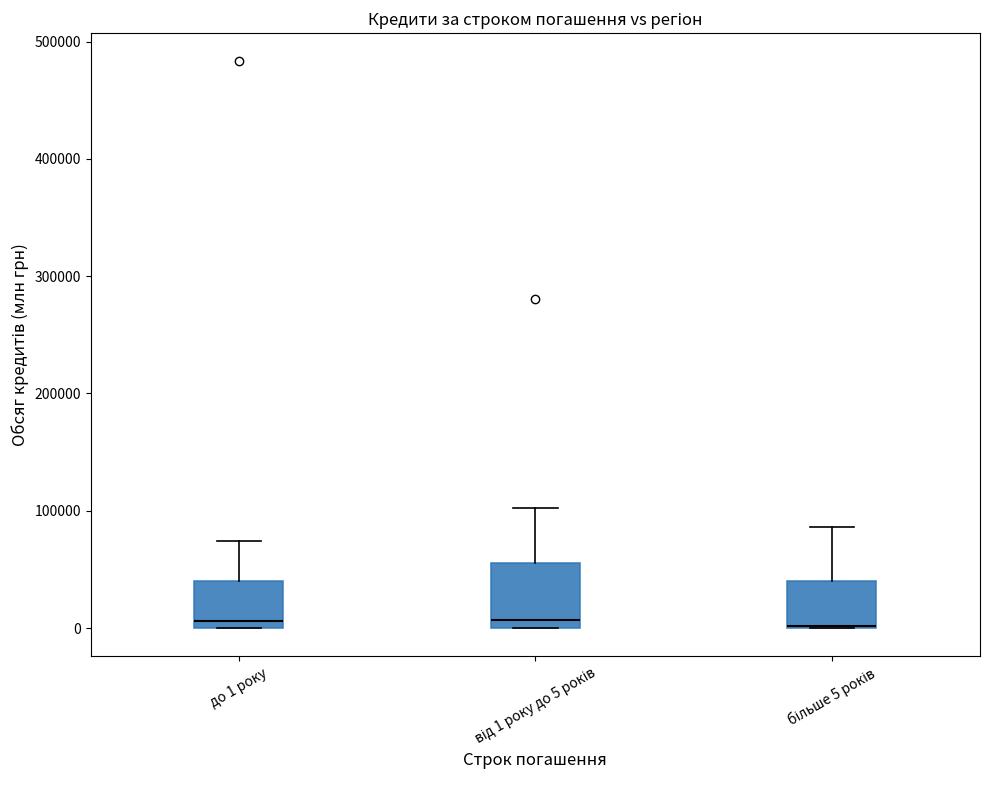

Reading left to right, read every box against the y-axis: the position of its median line, the range the box covers, and the ends of its whiskers. The values are not printed on the chart, so give them approximately, as read against the axis.

до 1 року: median 10000, box 0 to 40000, whiskers 0 to 70000
від 1 року до 5 років: median 10000, box 0 to 60000, whiskers 0 to 100000
більше 5 років: median 0 (drawn on the box's lower edge), box 0 to 40000, whiskers 0 to 90000